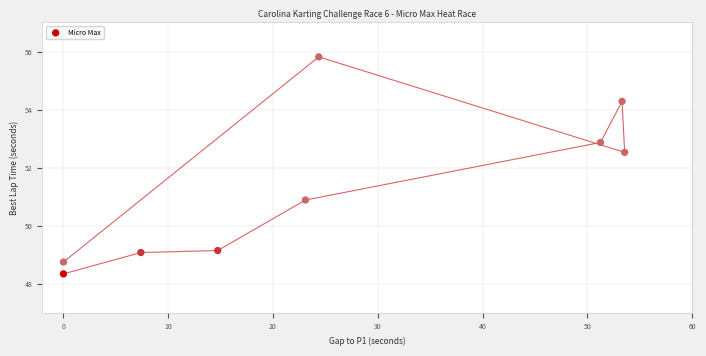

What Y value in the scatter plot is closest to 52?

52.5